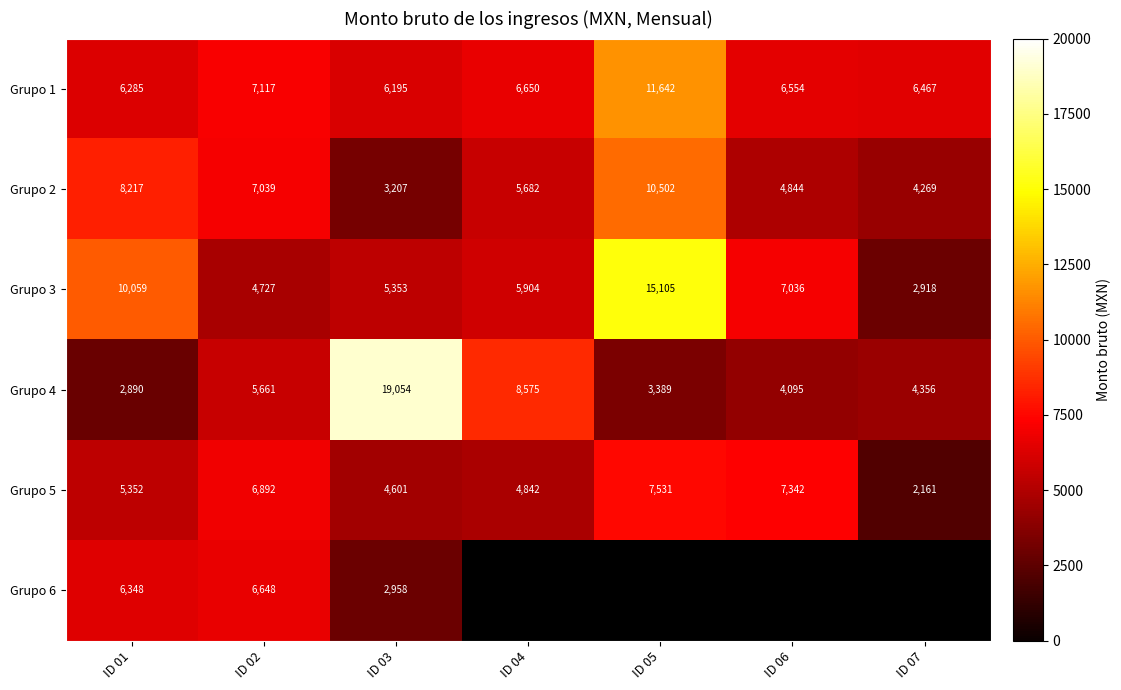

Read the Grupo 2 value at ID 04.

5682.0